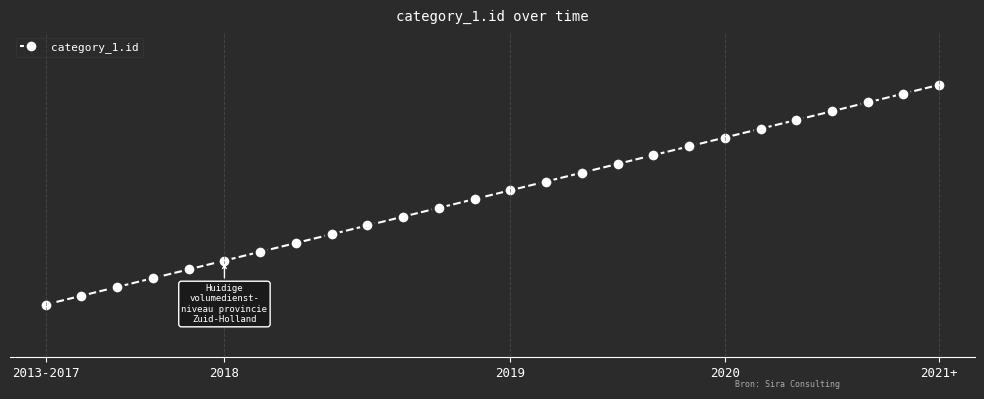

What is the average value?

14